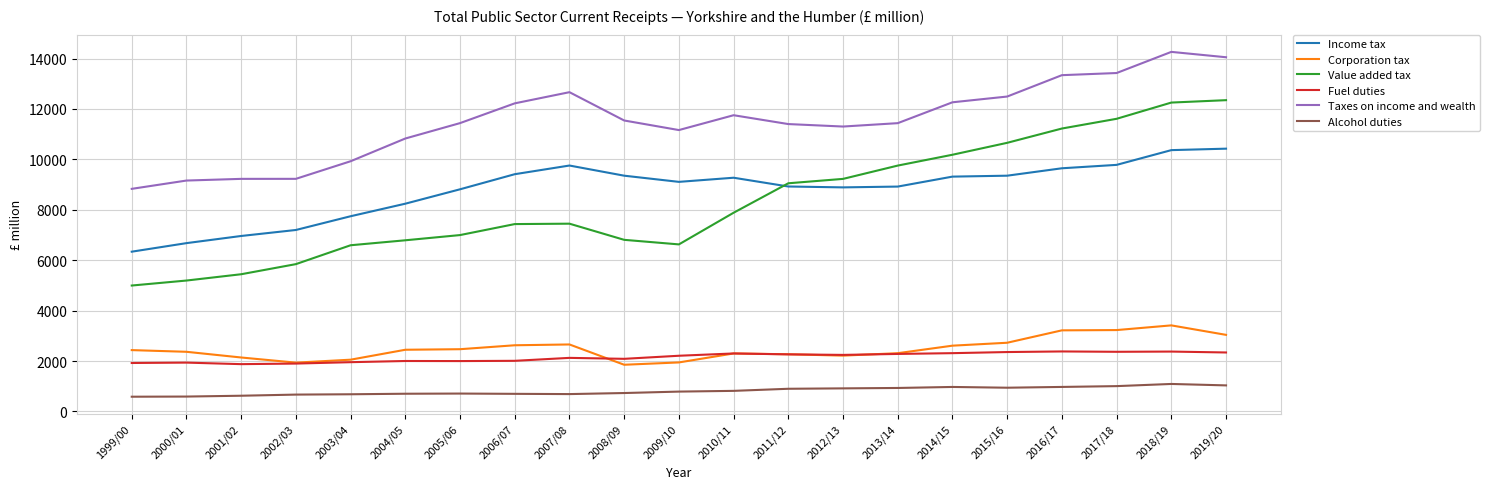

Which series has the largest total across all categories?

Taxes on income and wealth